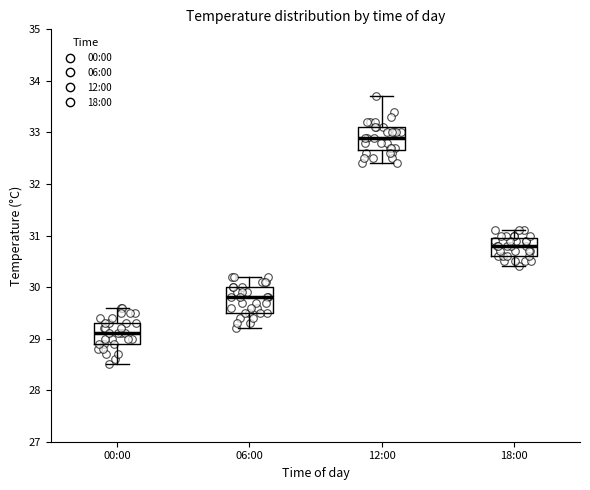

Where does the upper whisker of the box for 06:00 end on the y-axis? The values are not printed on the chart, so give them approximately, as read against the axis.

30.2